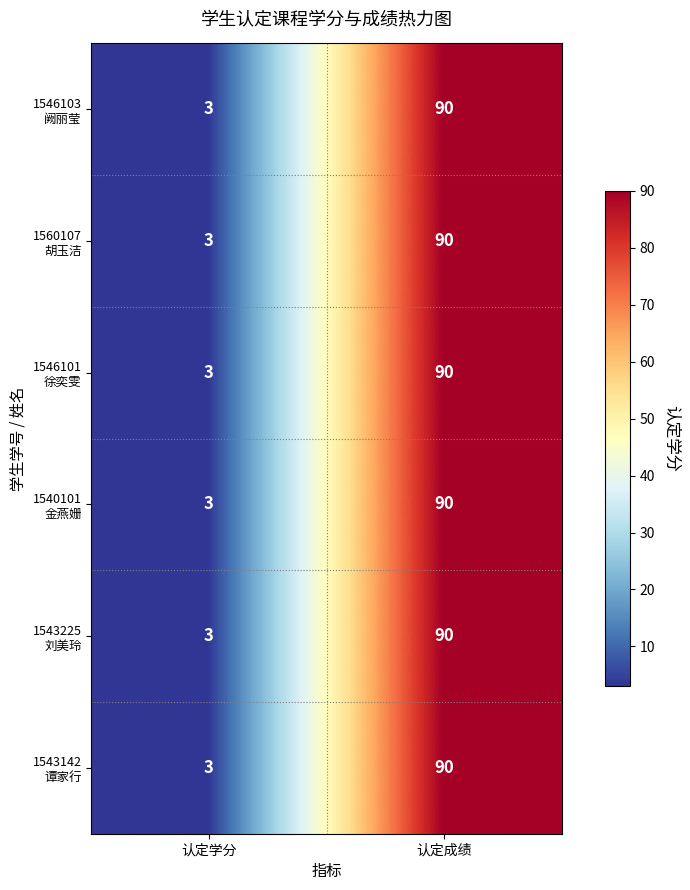

Which label corresponds to the largest value in the chart?

认定成绩